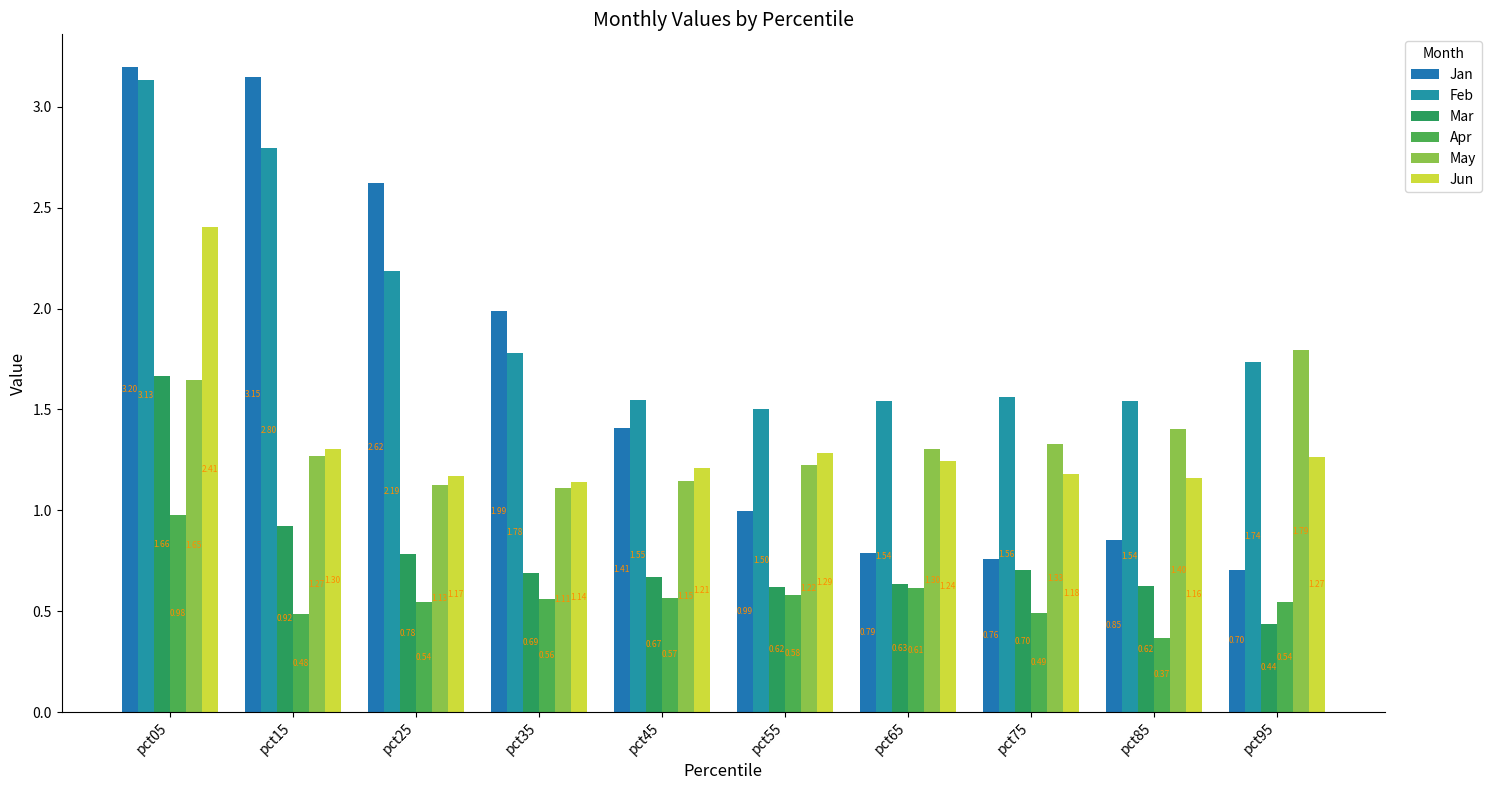

How many data points does each series have?

10